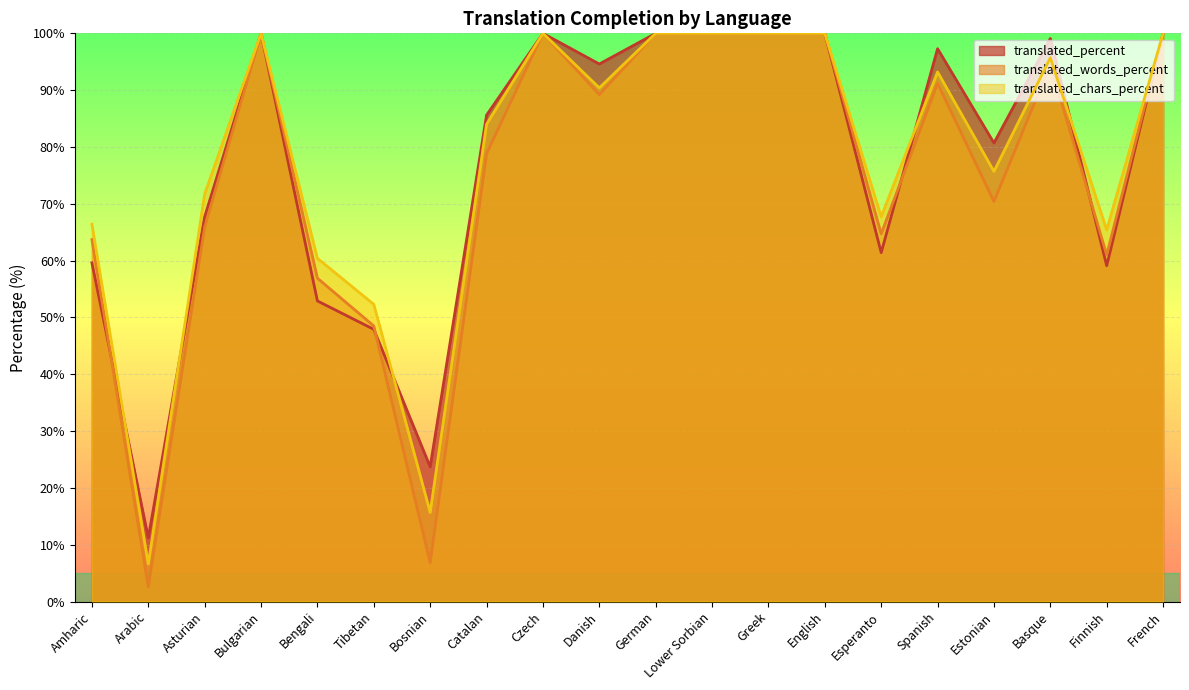

At German, list the series in order from largest to smallest.

translated_percent, translated_words_percent, translated_chars_percent